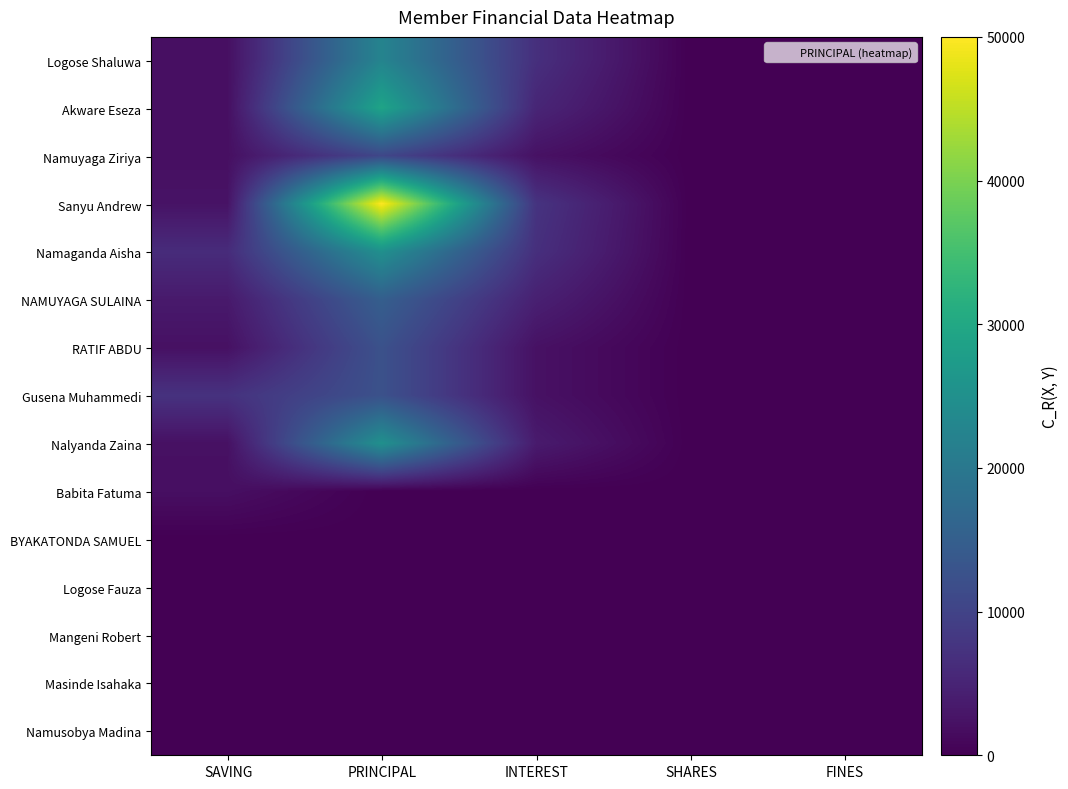

Which category has the highest value across all series?

PRINCIPAL